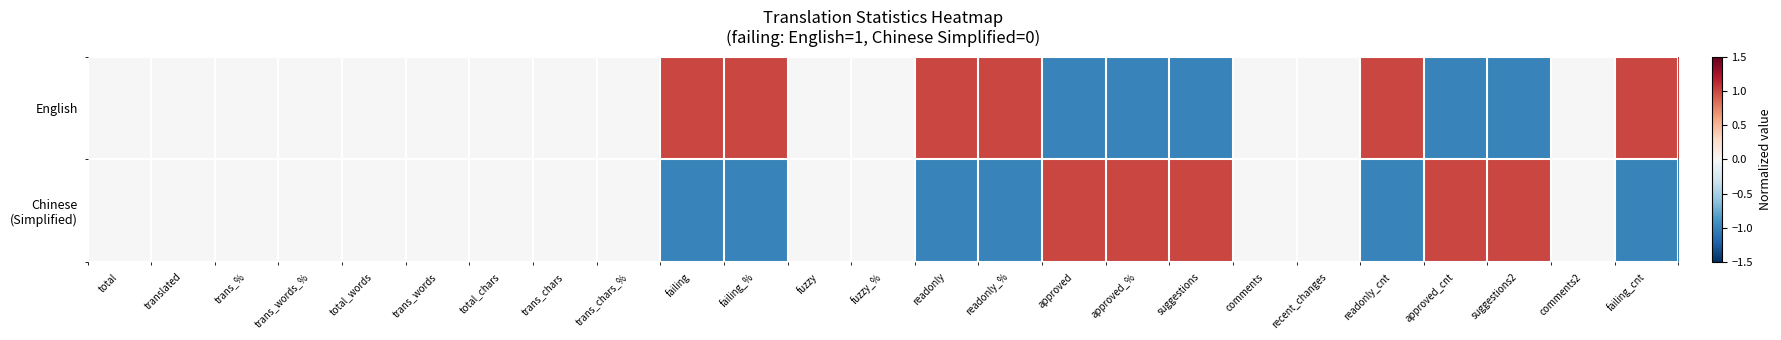

Which has a higher value, failing or failing_cnt?

failing